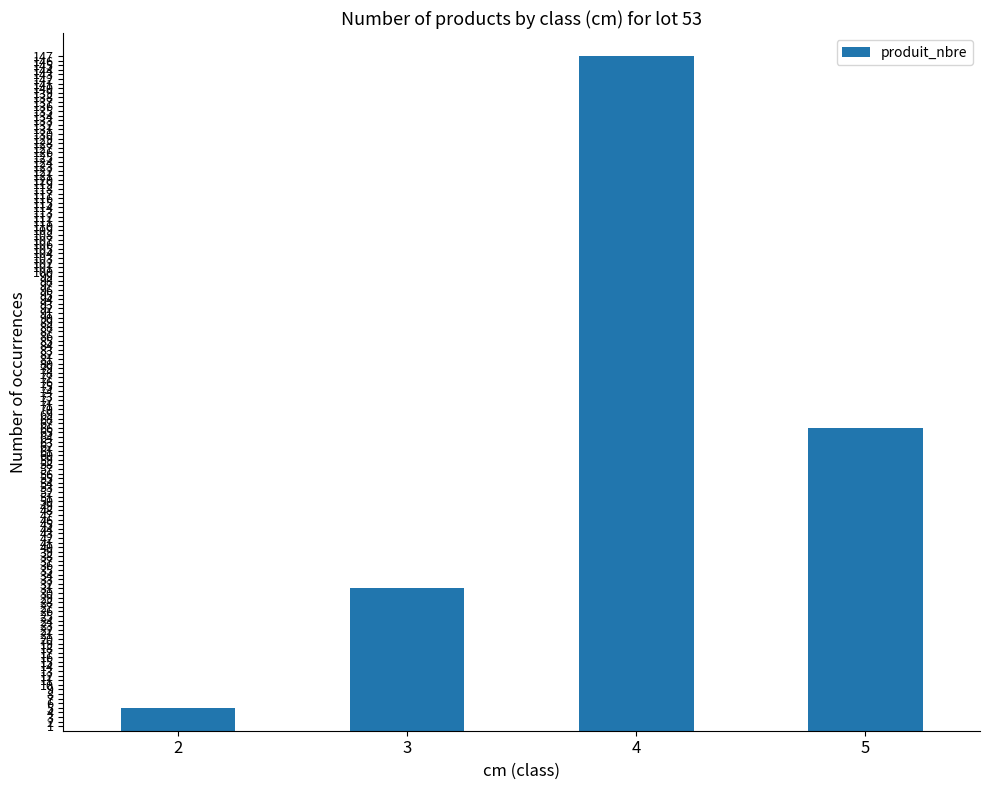

How many bars are there in total?

4